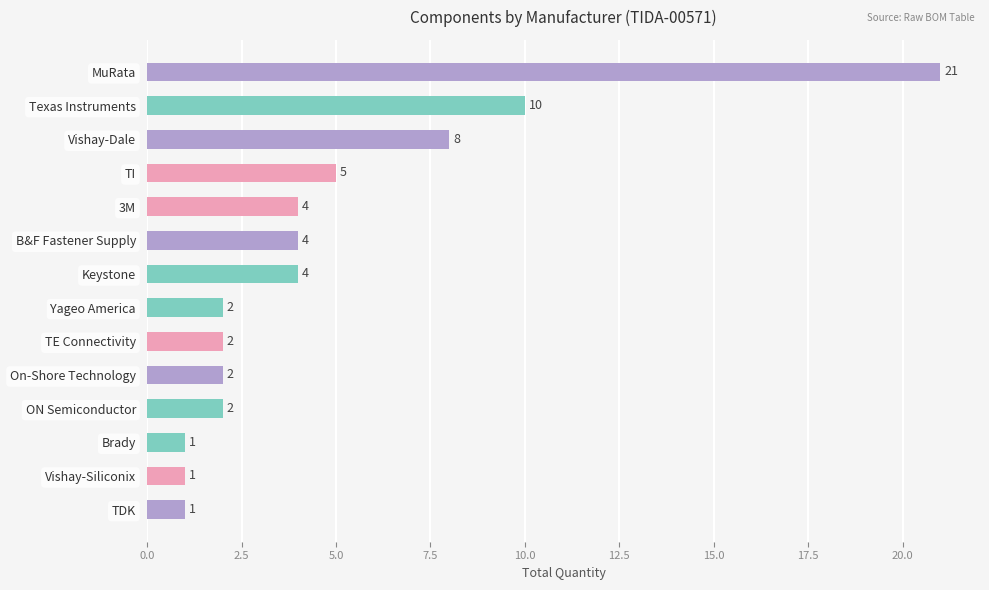

Is it true that the value at TDK is 0?

False